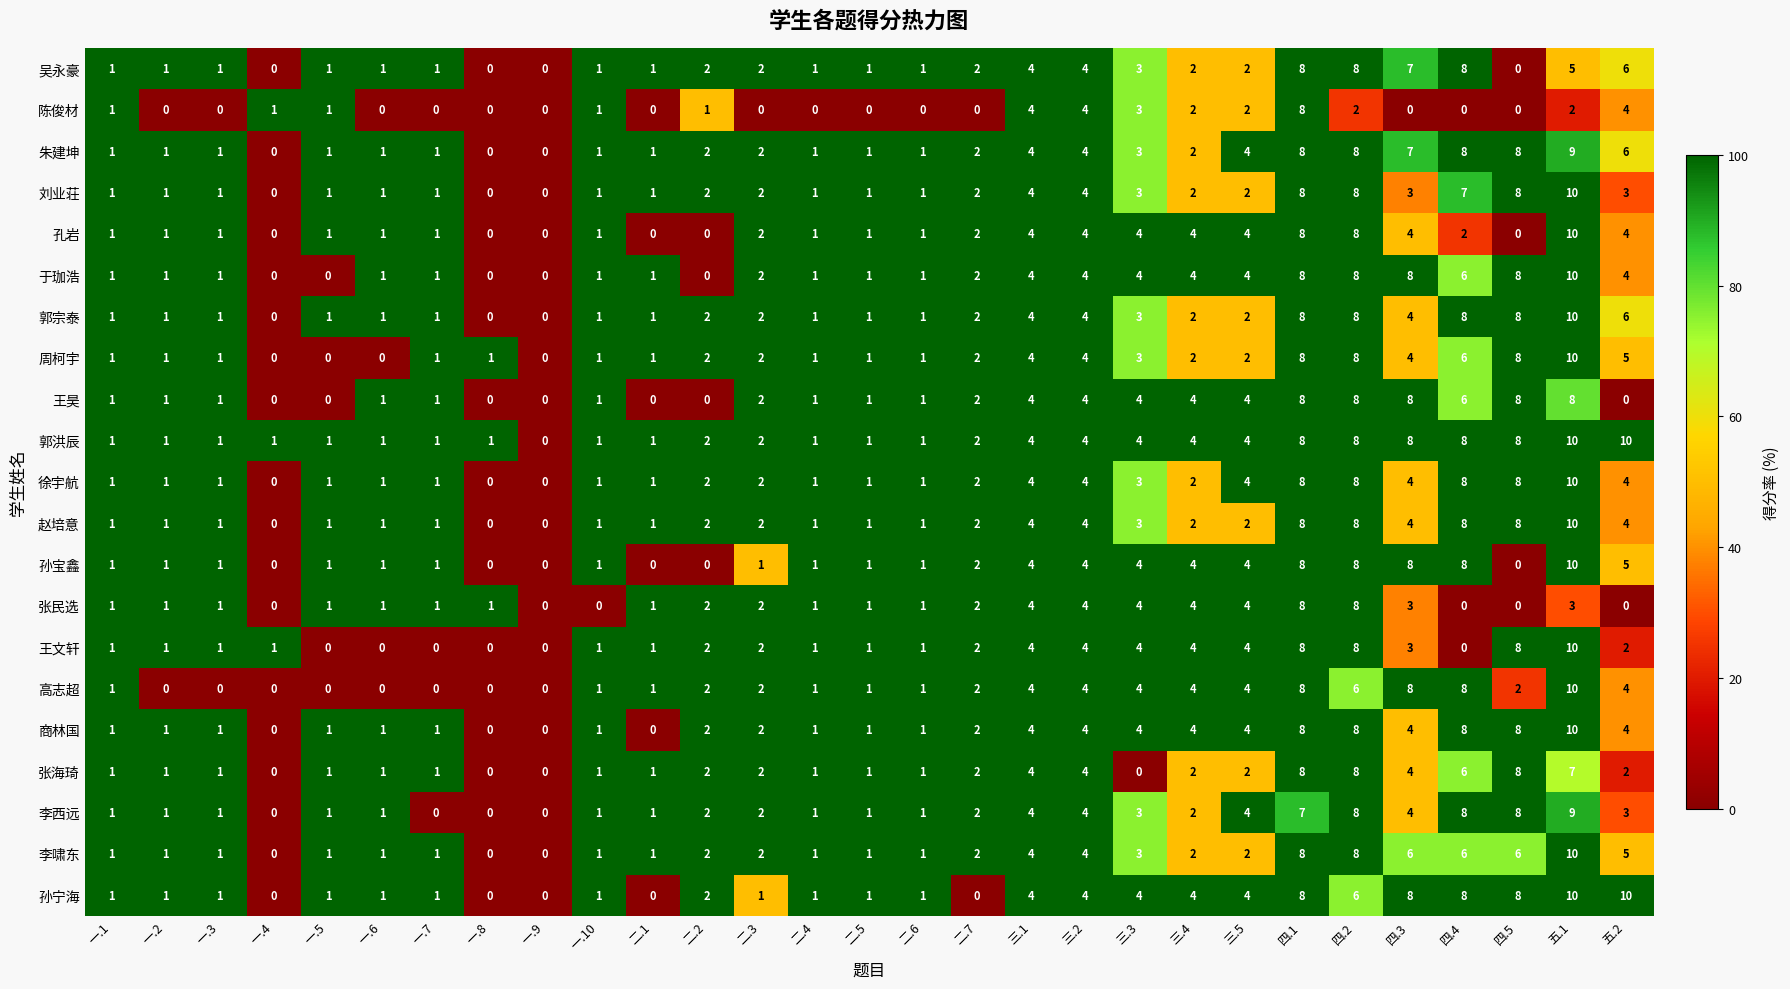

How many positive values does the 赵培意 series have?

26